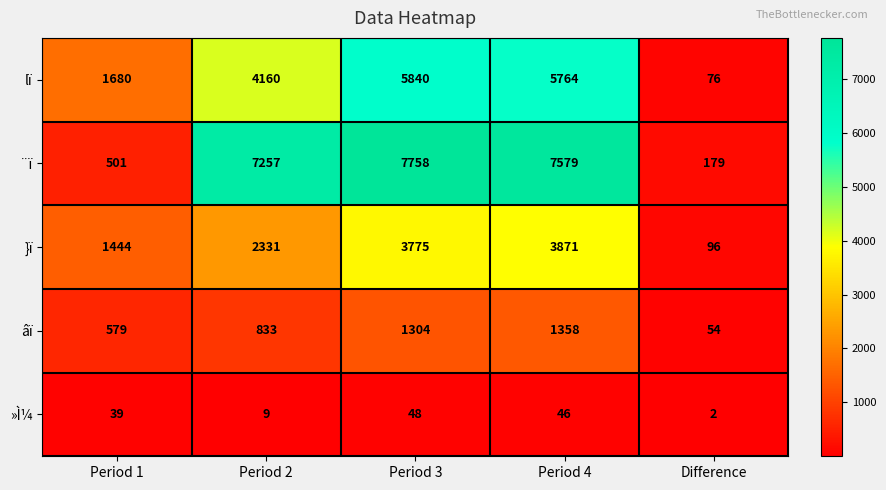

Is it true that }ï equals 1899 at Period 1?

False